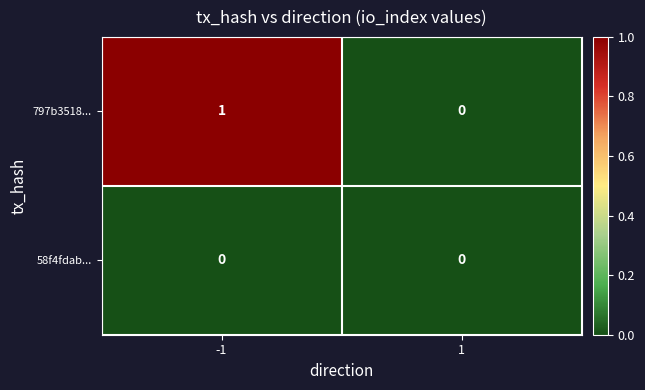

Which series has the largest total across all categories?

797b3518...